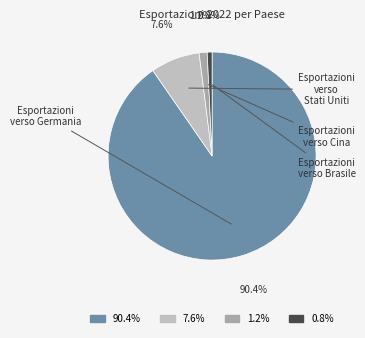

Count the number of slices in the pie.

4